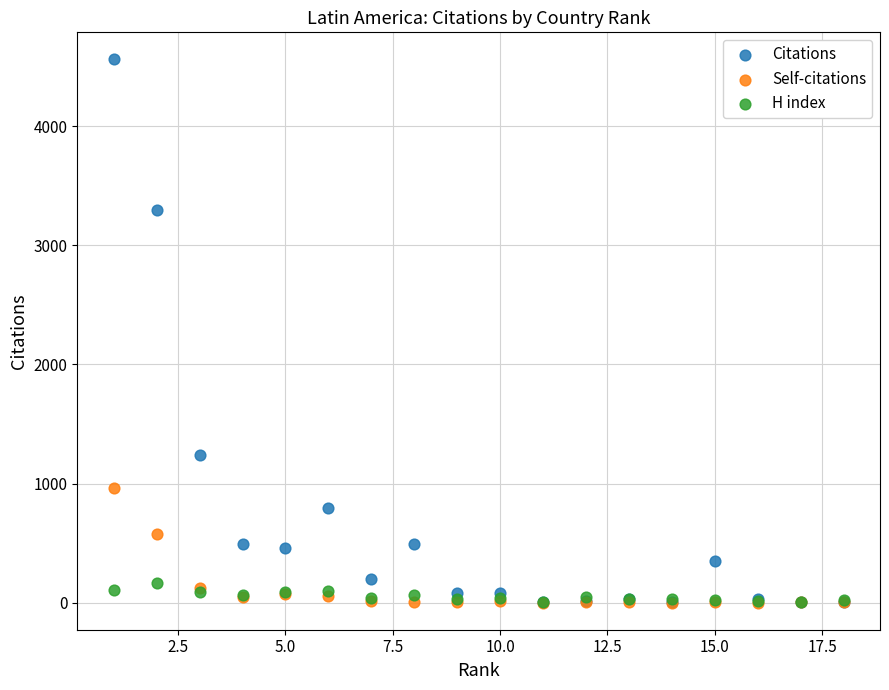

Which series has the largest Y range (max minus min)?

Citations